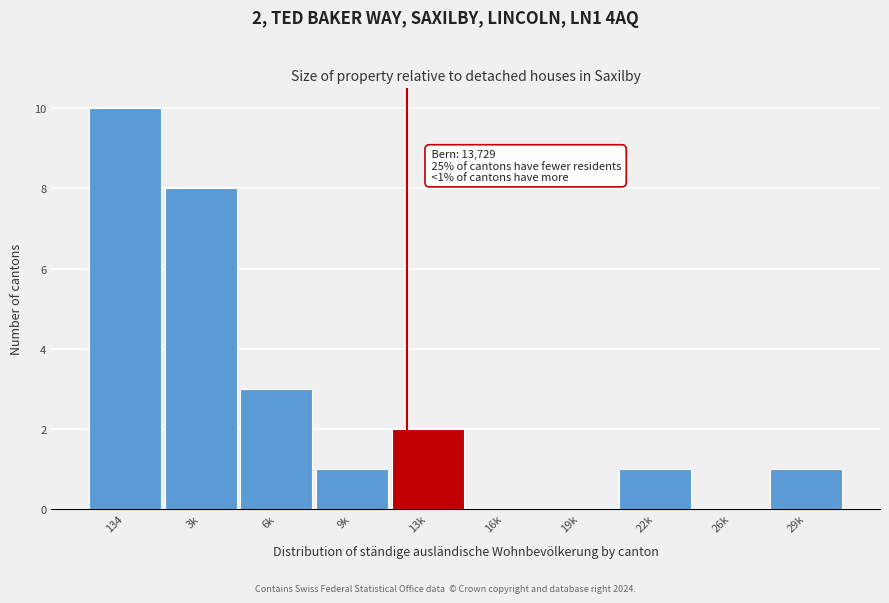

Reading right to left, extract all data points from this chart.

29k=1	26k=0	22k=1	19k=0	16k=0	13k=2	9k=1	6k=3	3k=8	134=10